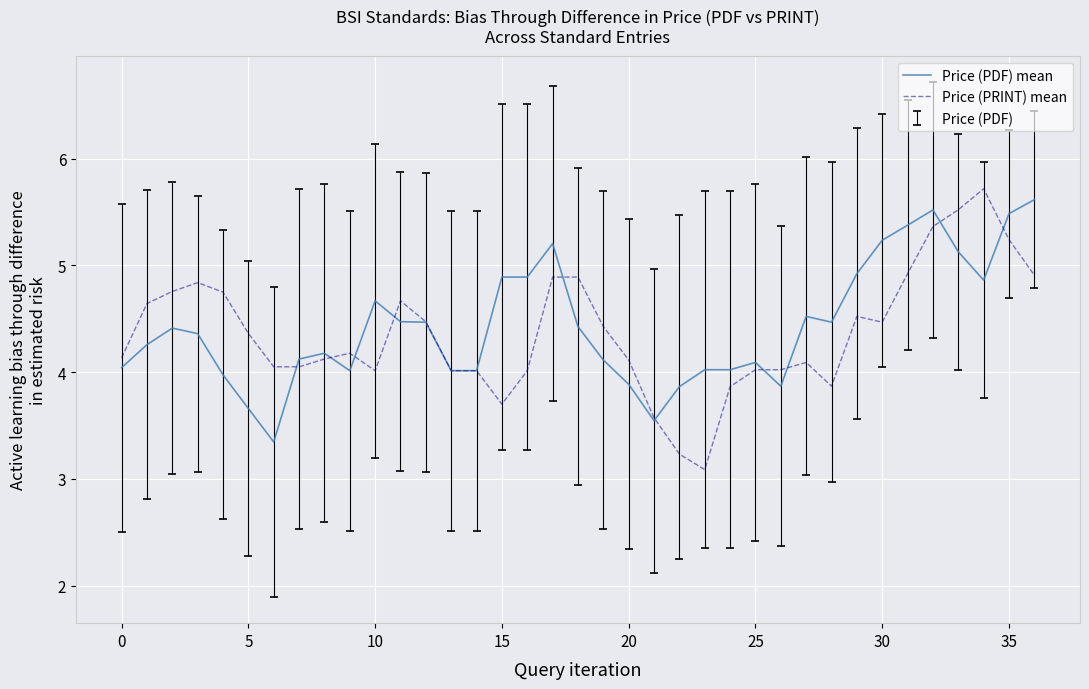

What is the minimum value for Price (PRINT) mean?

3.1